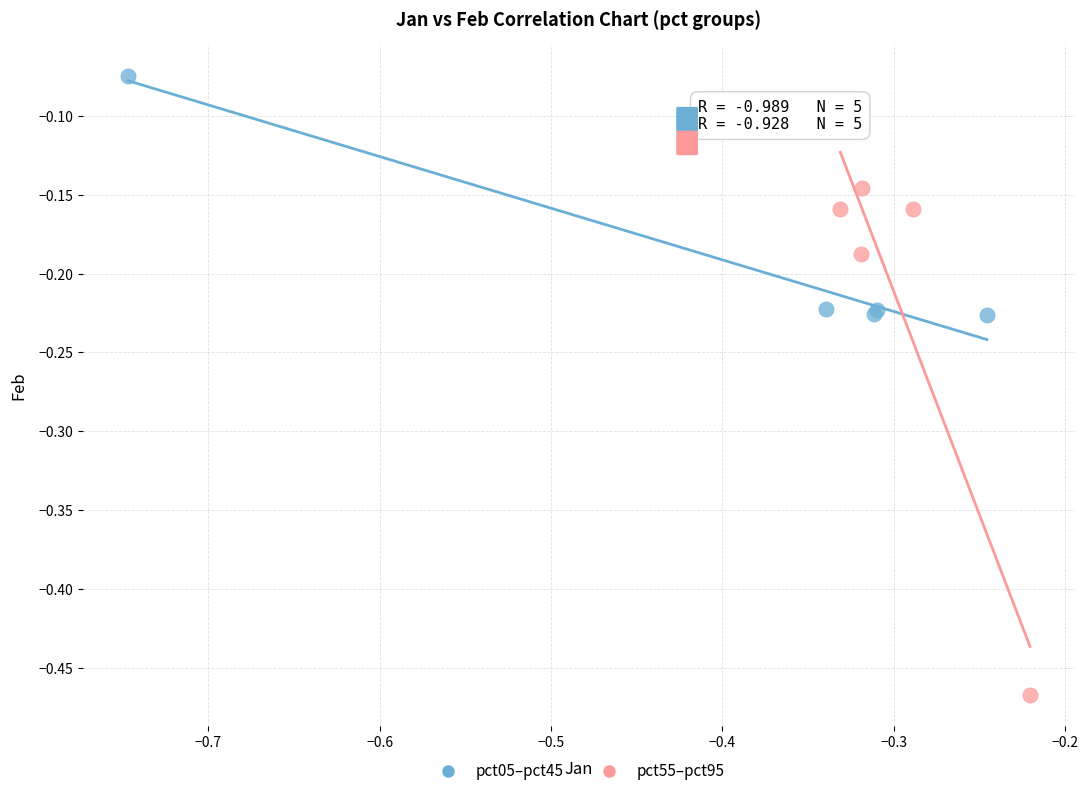

Which series has the widest spread of Y values?

pct55–pct95